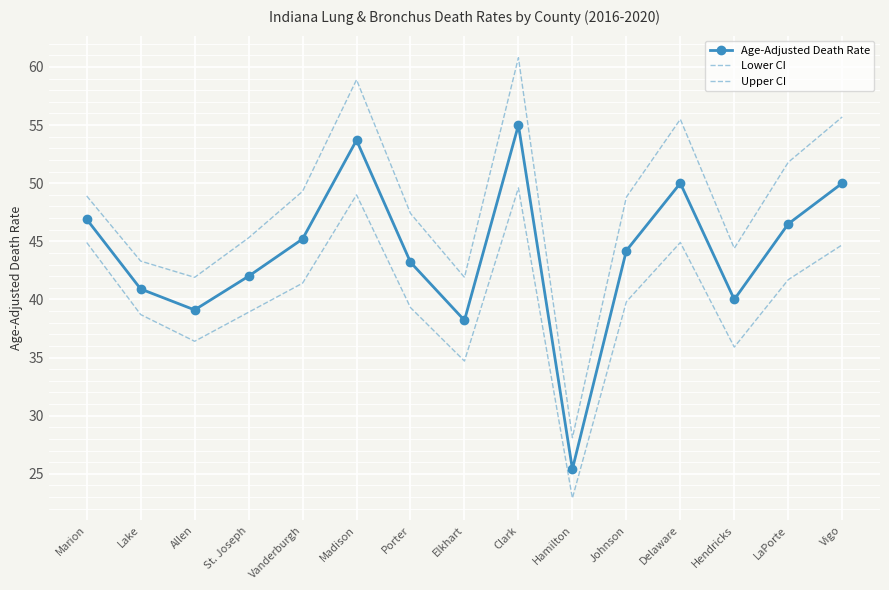

Where is the first local maximum for Age-Adjusted Death Rate?

Madison